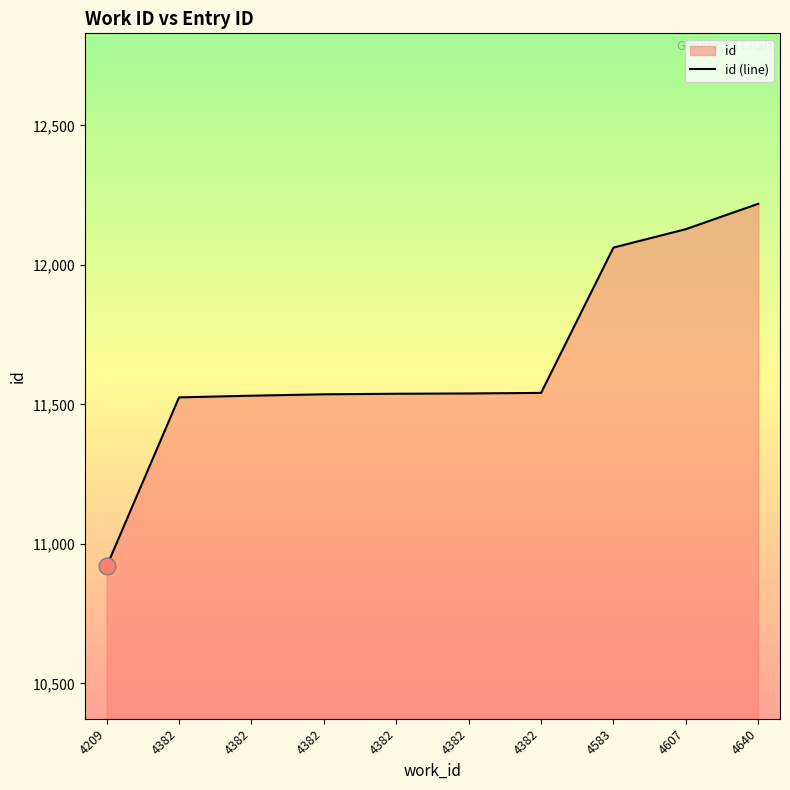

What is the change in value from 4209 to 4382?

+612